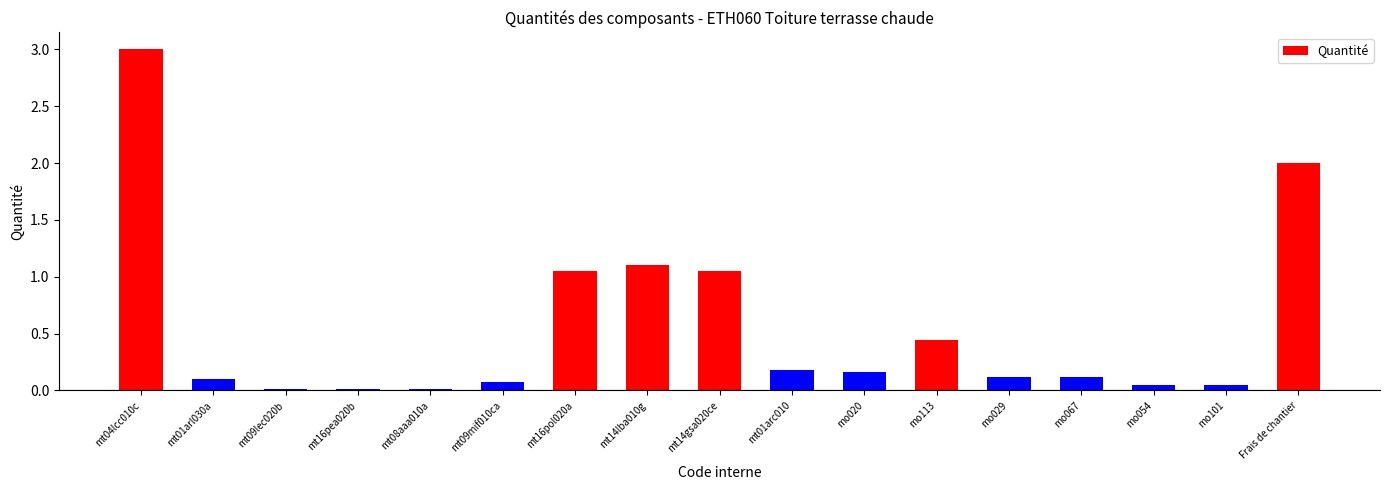

Between mt08aaa010a and Frais de chantier, which is larger?

Frais de chantier